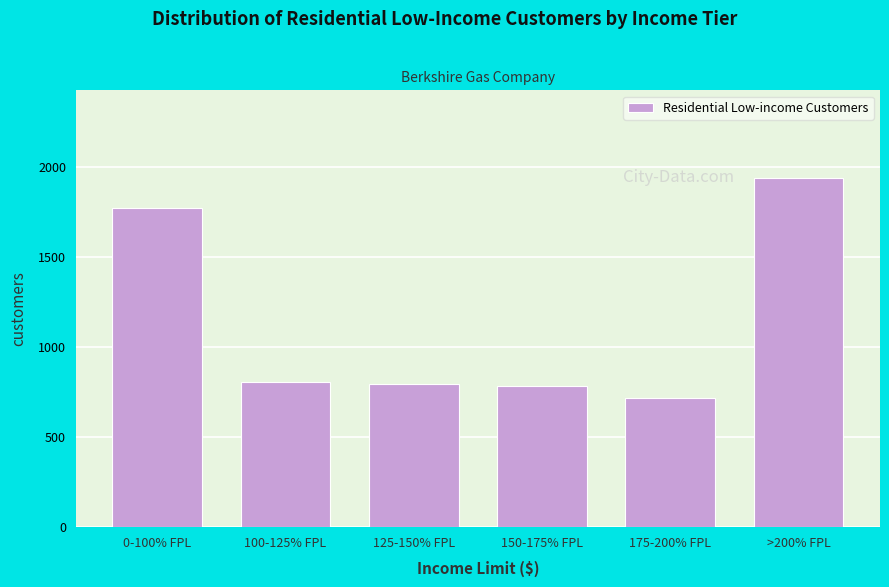

What is the ratio of the value at 175-200% FPL to the value at >200% FPL?

0.4